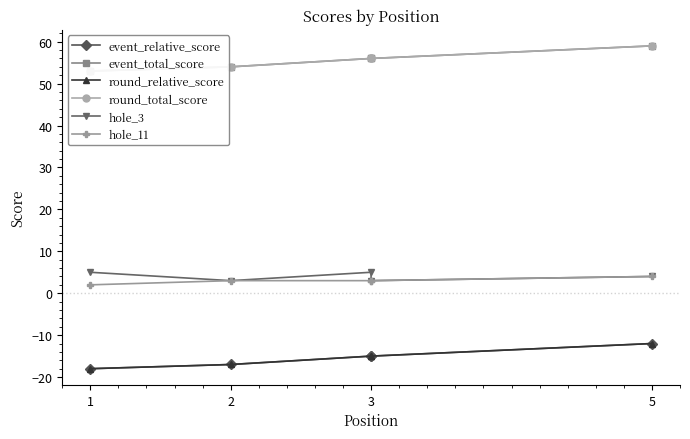

True or false: event_relative_score has more than 0 points higher than both neighbors.

False